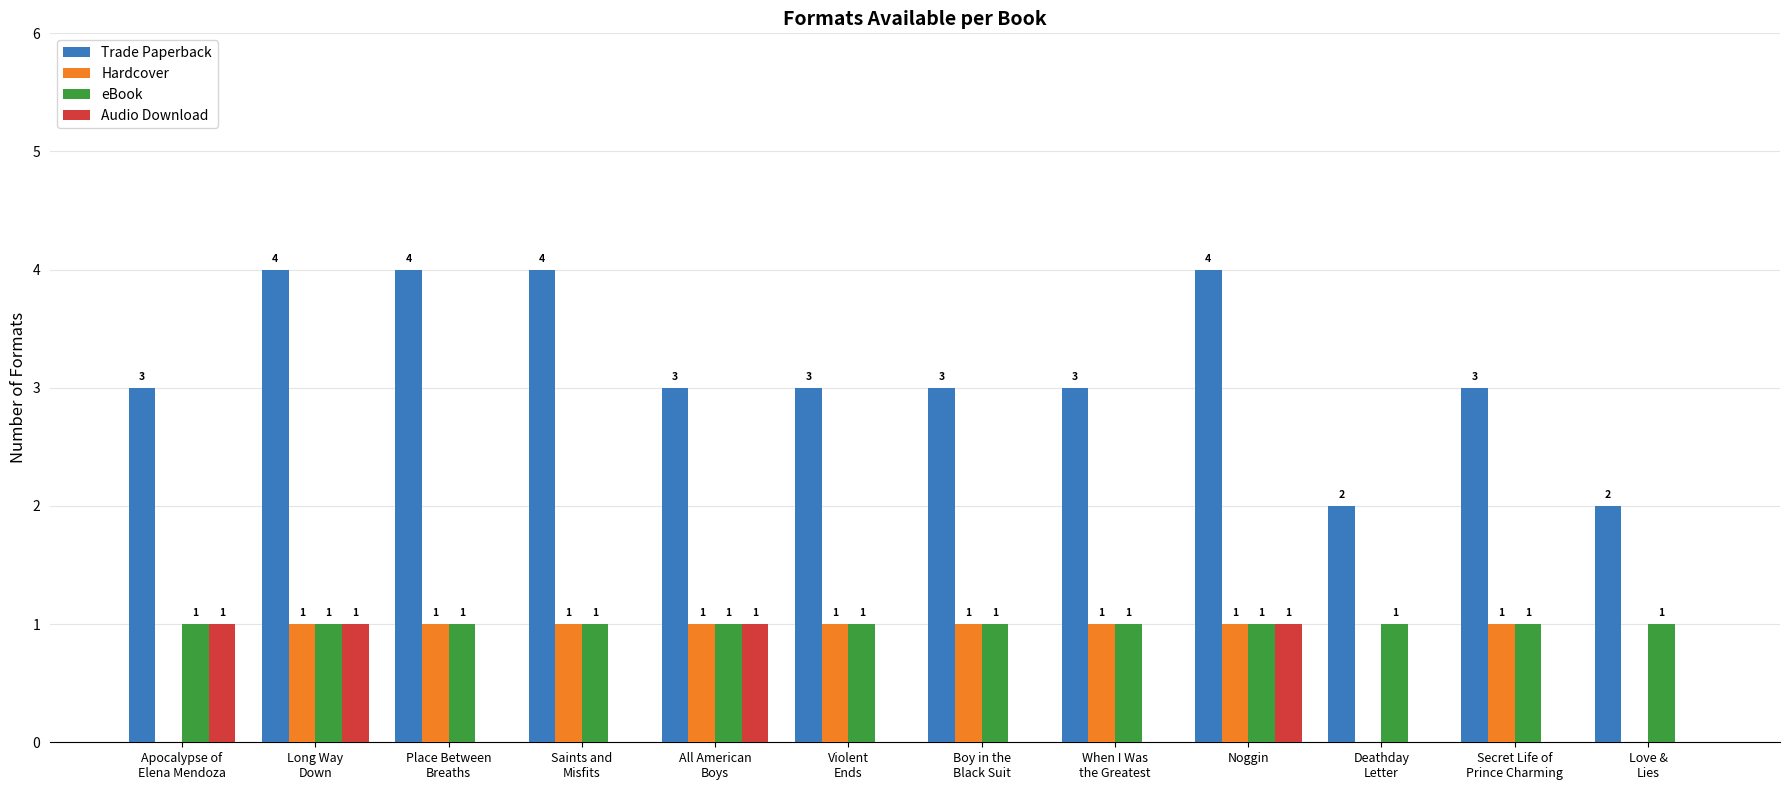

How many Audio Download values are between 0 and 1?

12